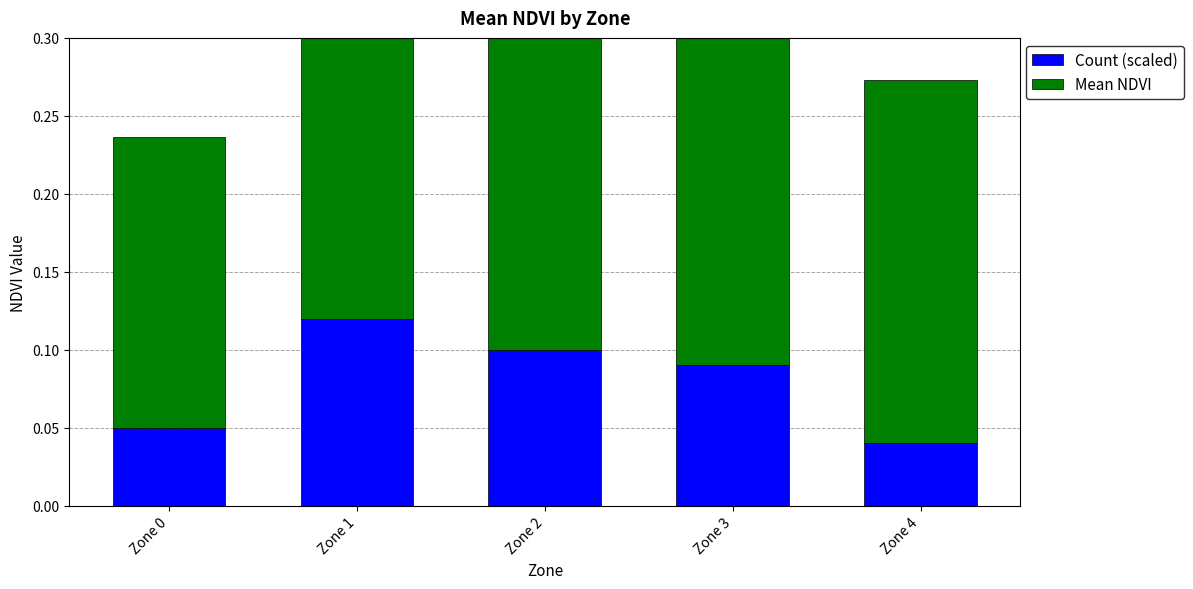

Reading right to left, list all the values displayed in this chart.

Count (scaled): 0.0	0.1	0.1	0.1	0.1
Mean NDVI: 0.2	0.2	0.2	0.2	0.2